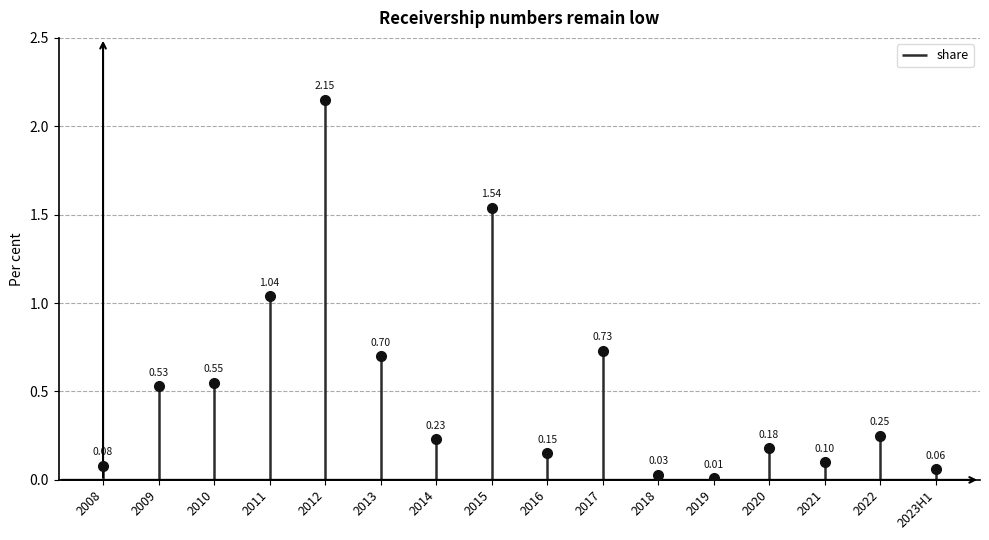

Which has a higher value, 2018 or 2012?

2012